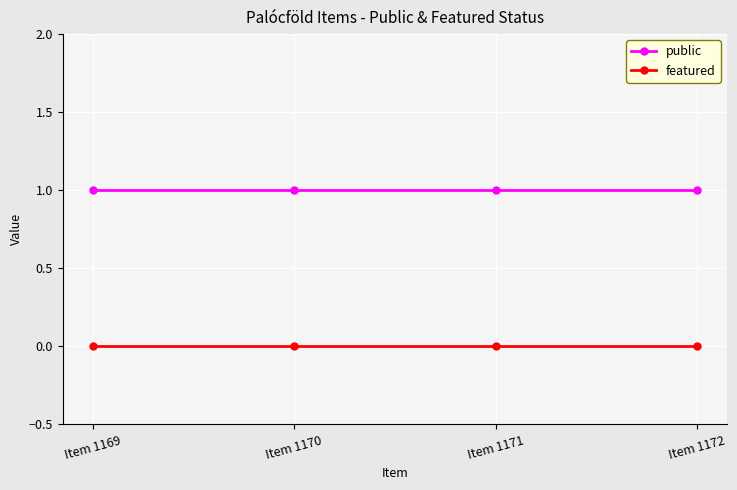

At how many categories does at least one series exceed 0?

4